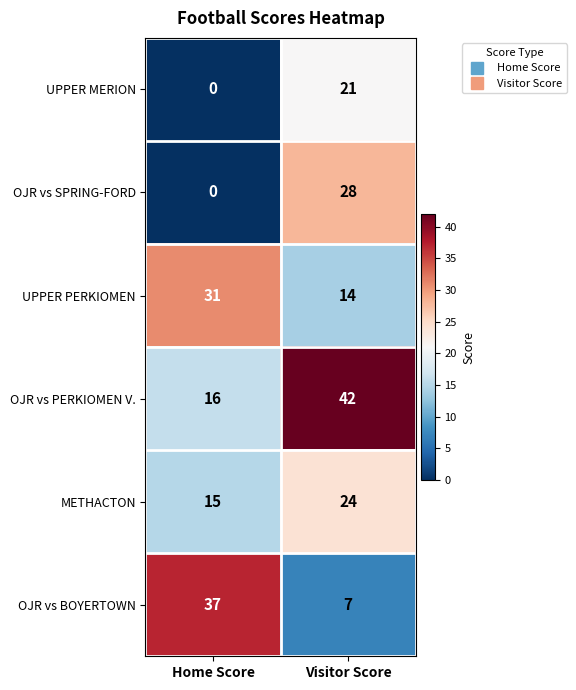

How many data points does each series have?

2